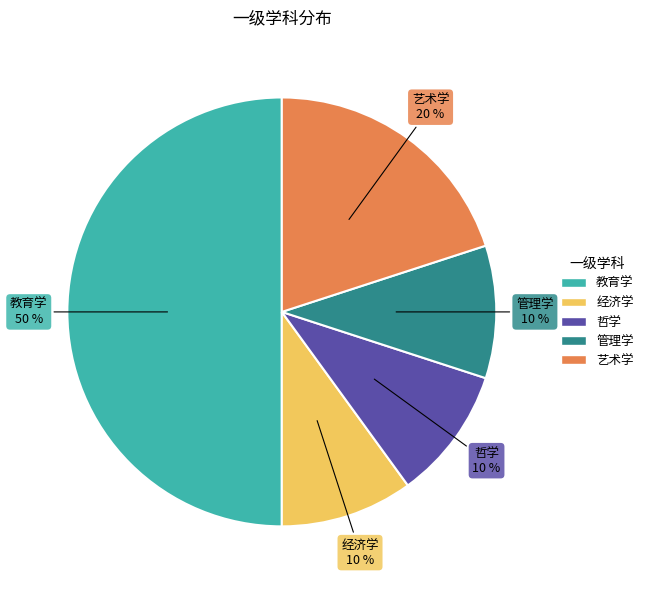

Between 哲学 and 艺术学, which is larger?

艺术学